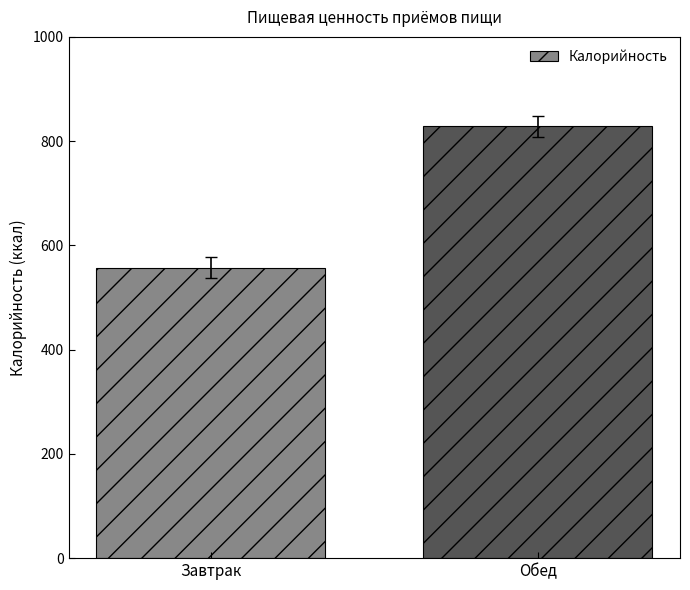

What is the difference between the values at Обед and Завтрак?

271.1